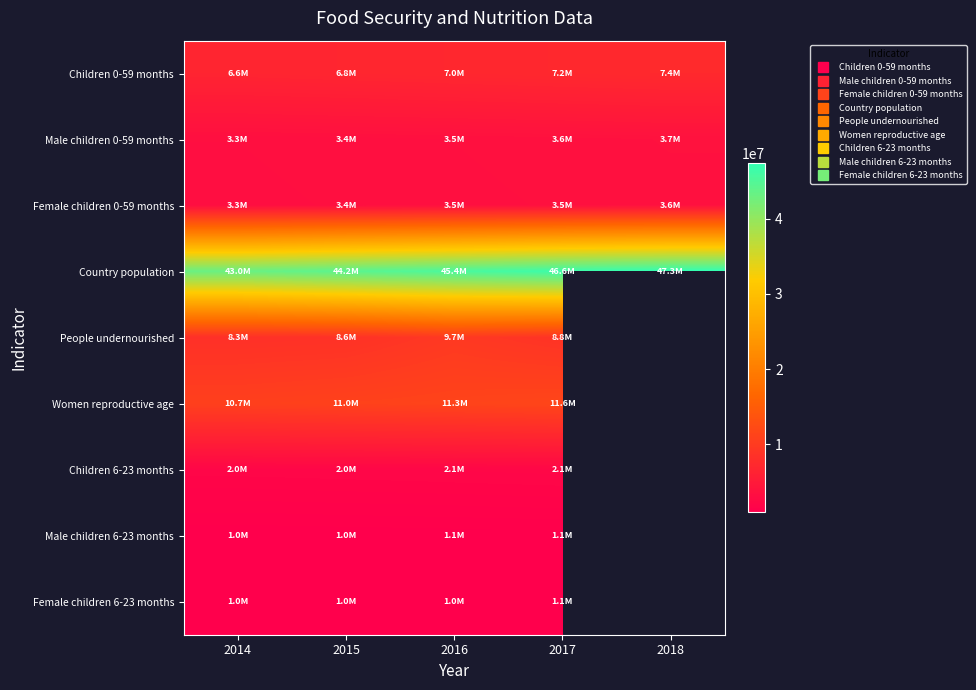

What is the difference between the highest and lowest values at 2016?

44332953.0